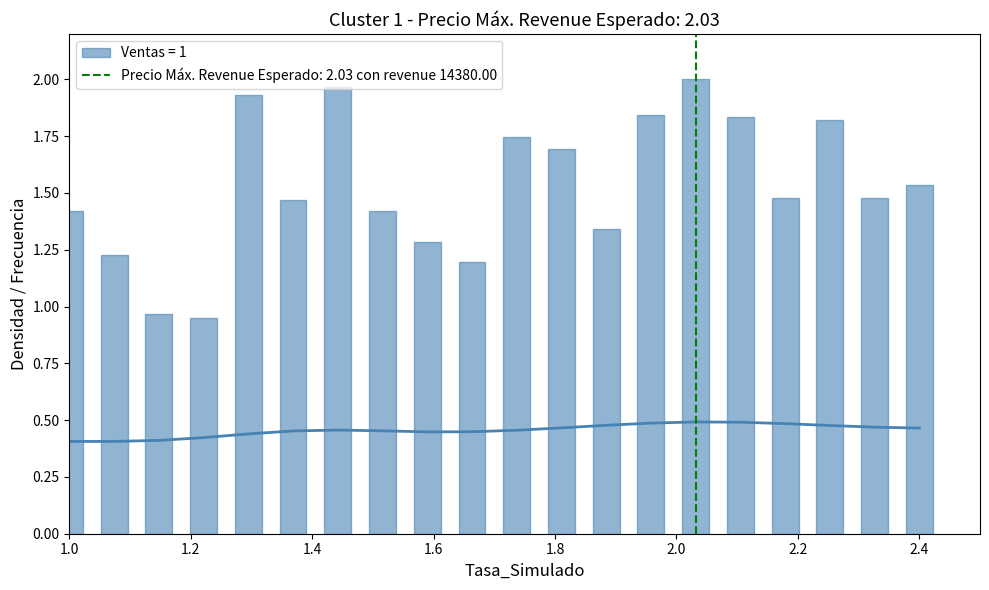

What is the sum of all Ventas = 1 values?

30.6